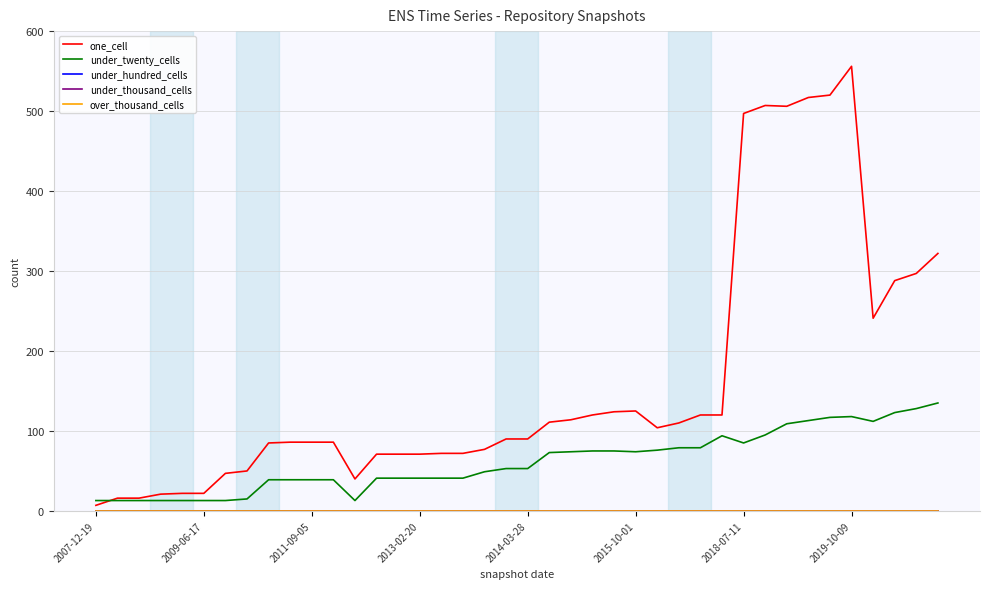

Does the chart display data point markers on the line(s)?

No